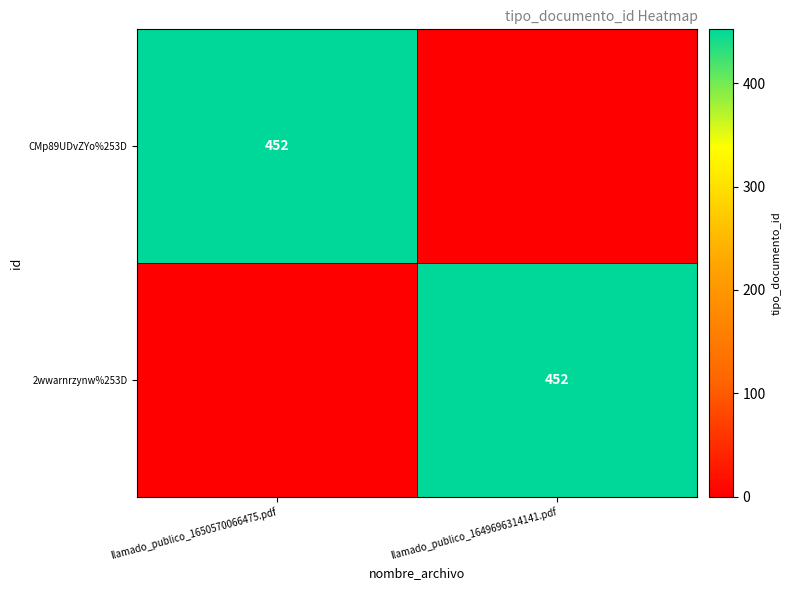

The value of 2wwarnrzynw%253D at llamado_publico_1649696314141.pdf is 634. True or false?

False